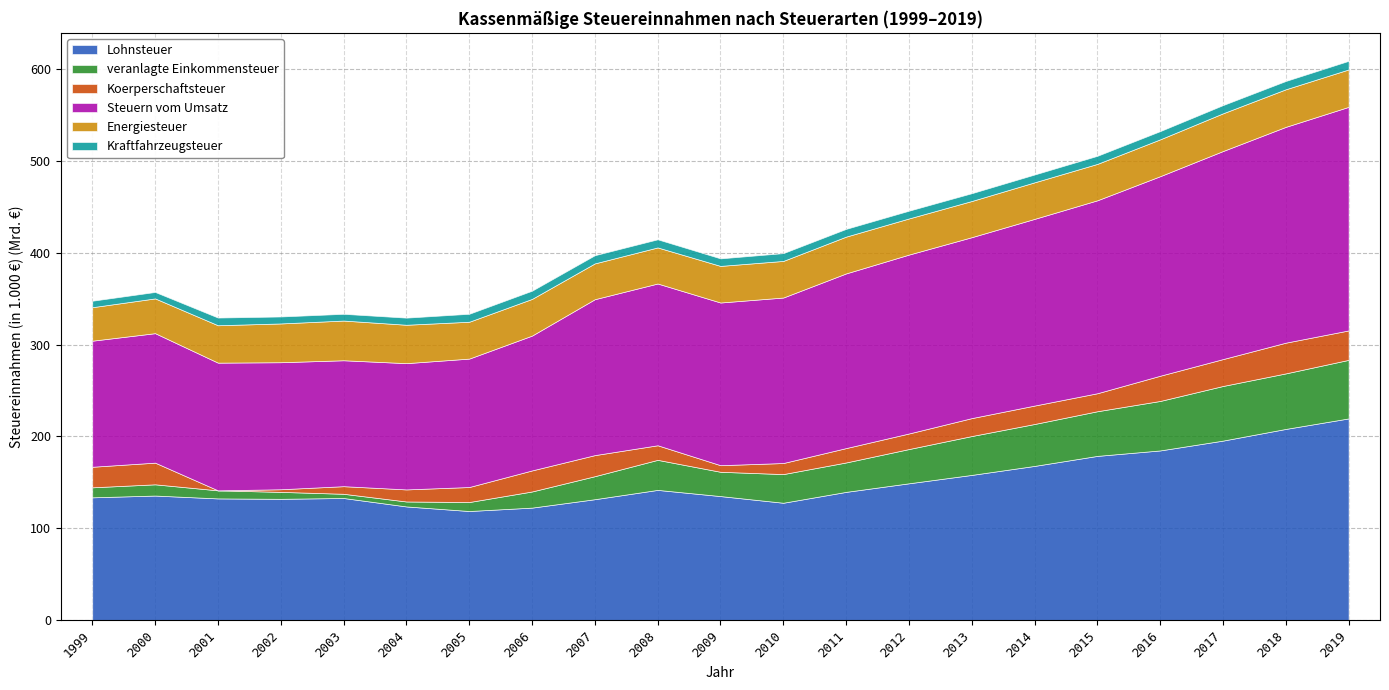

What is the highest value of the Lohnsteuer series?

219.7